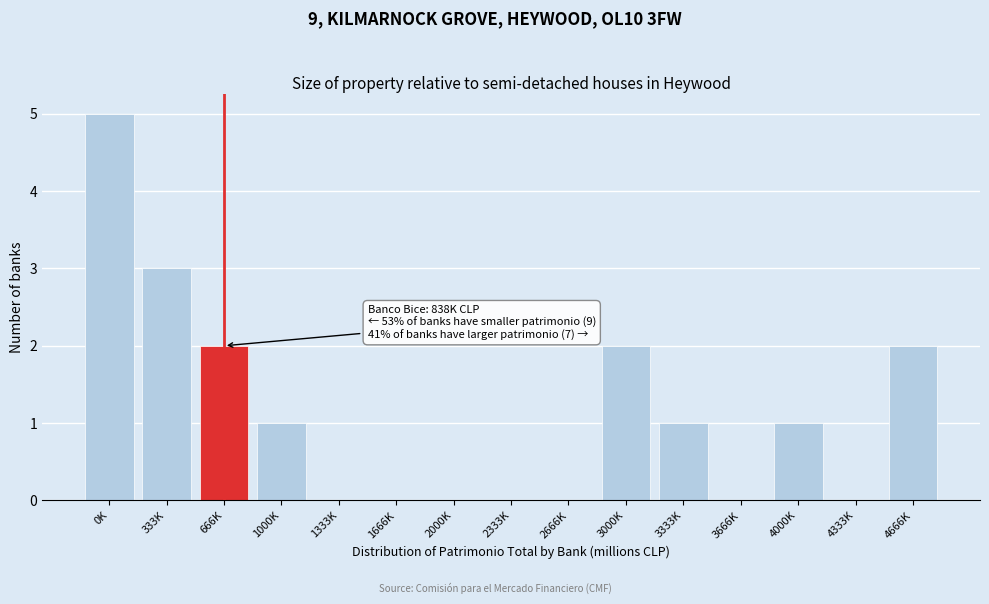

Reading left to right, what are all the values shown in this chart?

0K=5	333K=3	666K=2	1000K=1	1333K=0	1666K=0	2000K=0	2333K=0	2666K=0	3000K=2	3333K=1	3666K=0	4000K=1	4333K=0	4666K=2